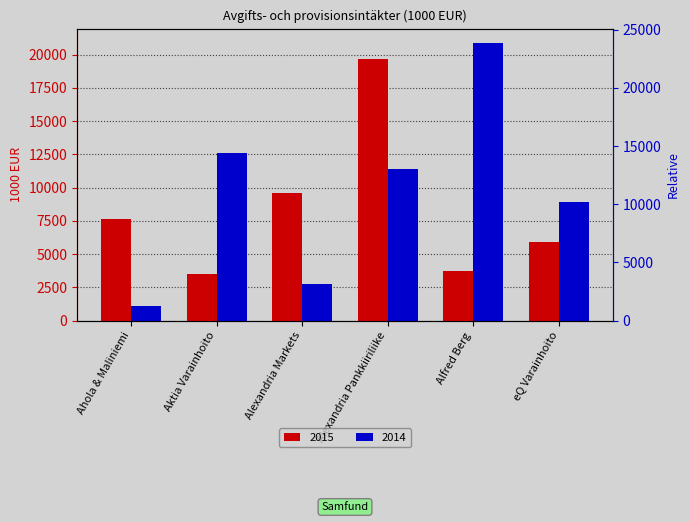

What is the difference between the second highest and minimum values in the Avgifts- och provisionsintäkter 2014 series?

11486.4